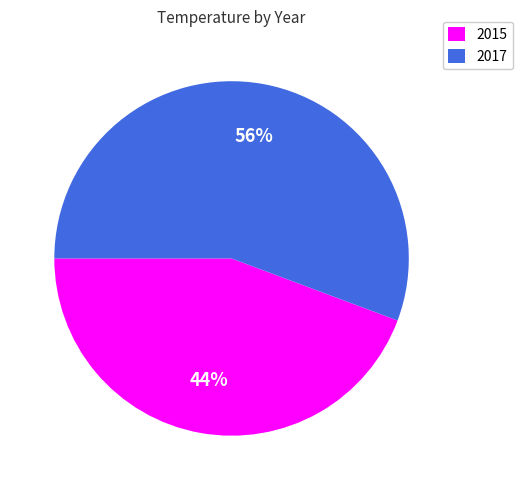

Count the number of slices in the pie.

2